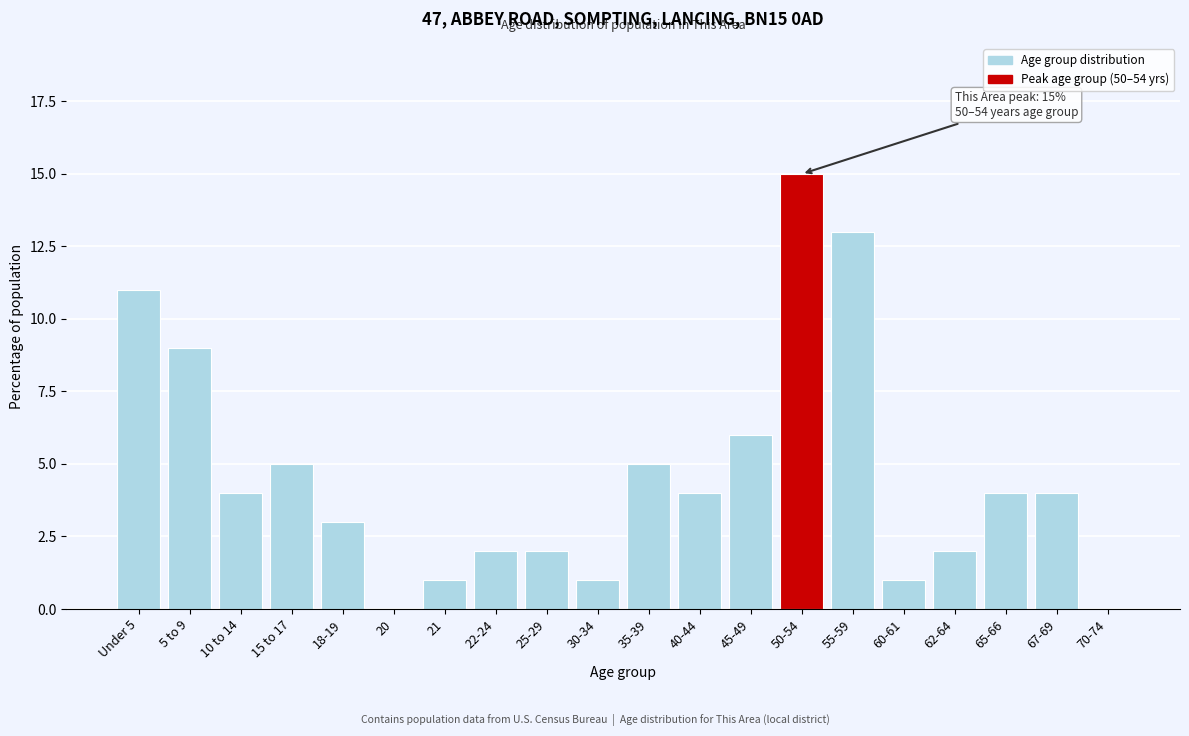

Reading left to right, extract all data points from this chart.

Under 5=11	5 to 9=9	10 to 14=4	15 to 17=5	18-19=3	20=0	21=1	22-24=2	25-29=2	30-34=1	35-39=5	40-44=4	45-49=6	50-54=15	55-59=13	60-61=1	62-64=2	65-66=4	67-69=4	70-74=0